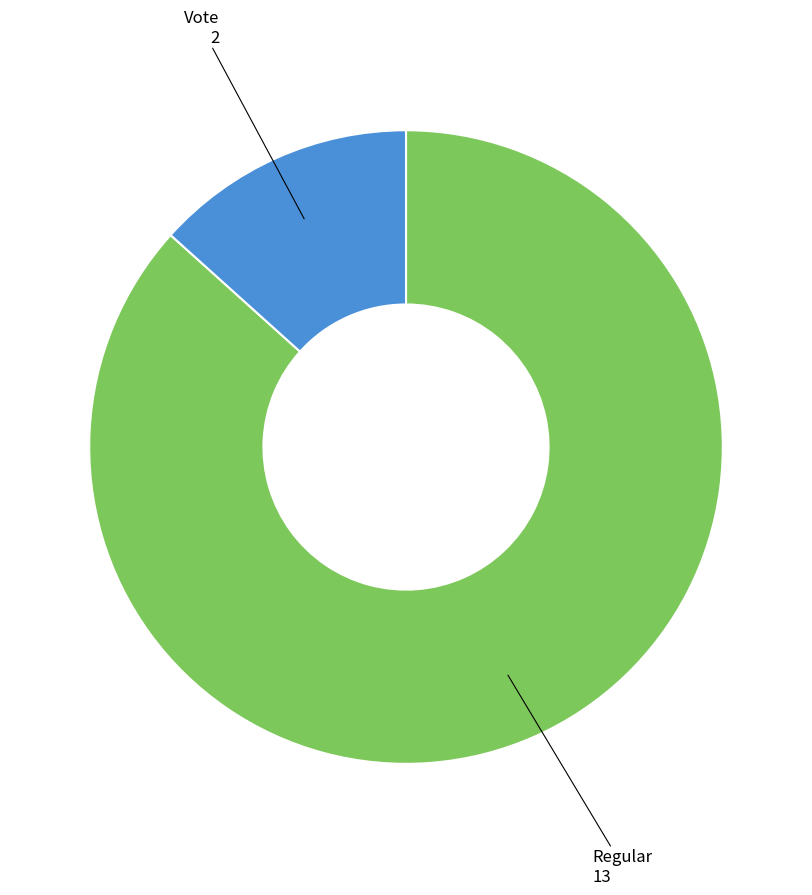

Is there any slice that represents more than half of the pie?

Yes